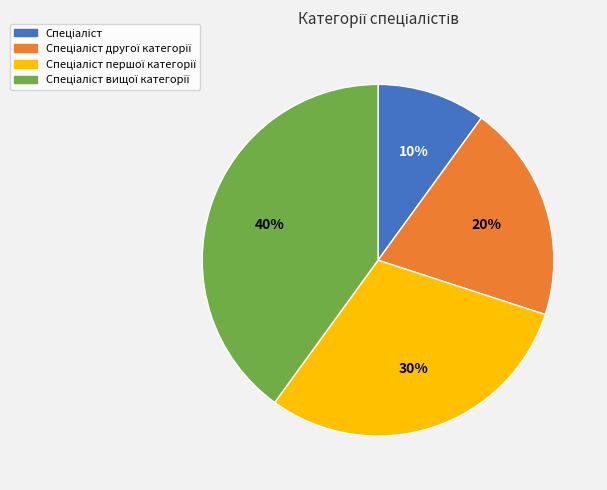

Is there a majority slice in this chart?

No